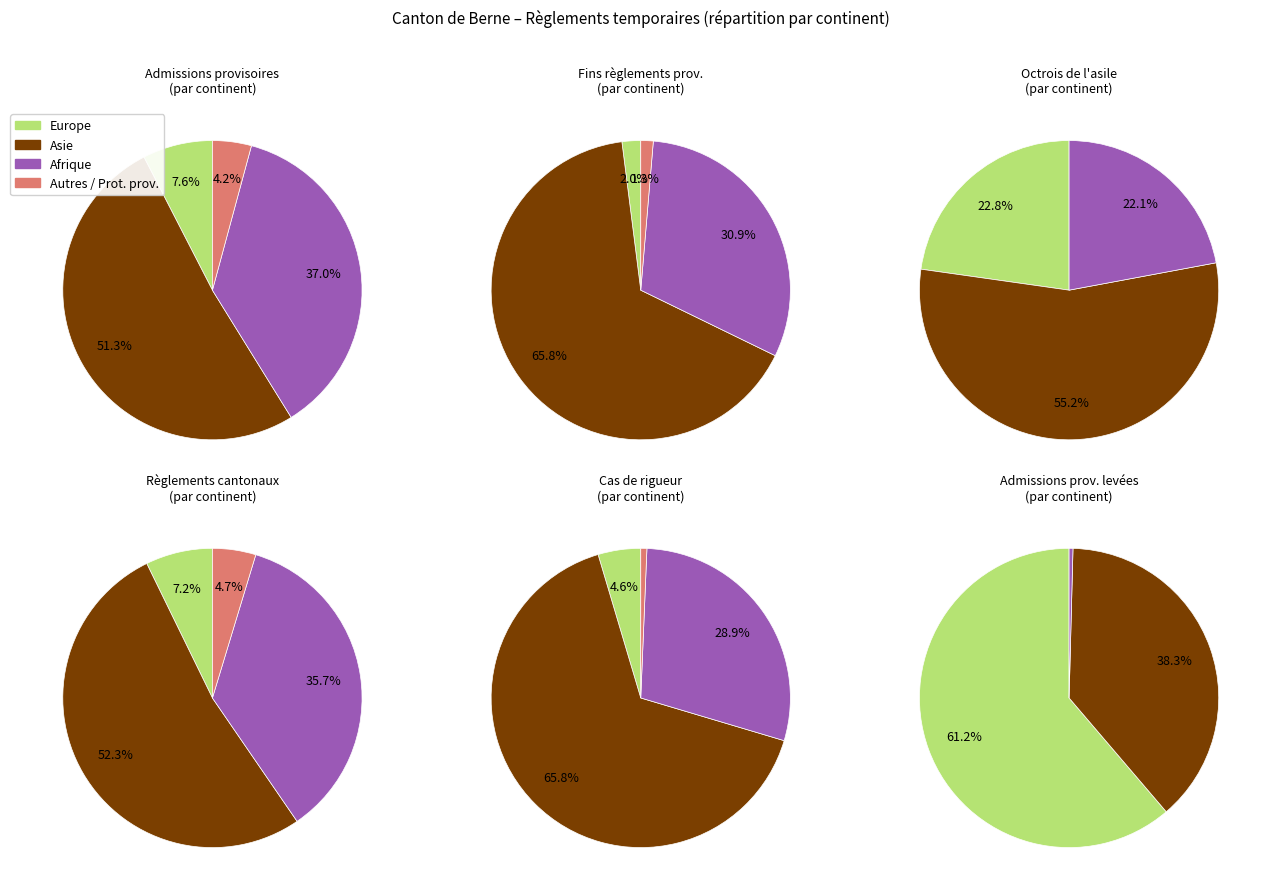

The Afrique slice represents 24% of the pie. True or false?

False